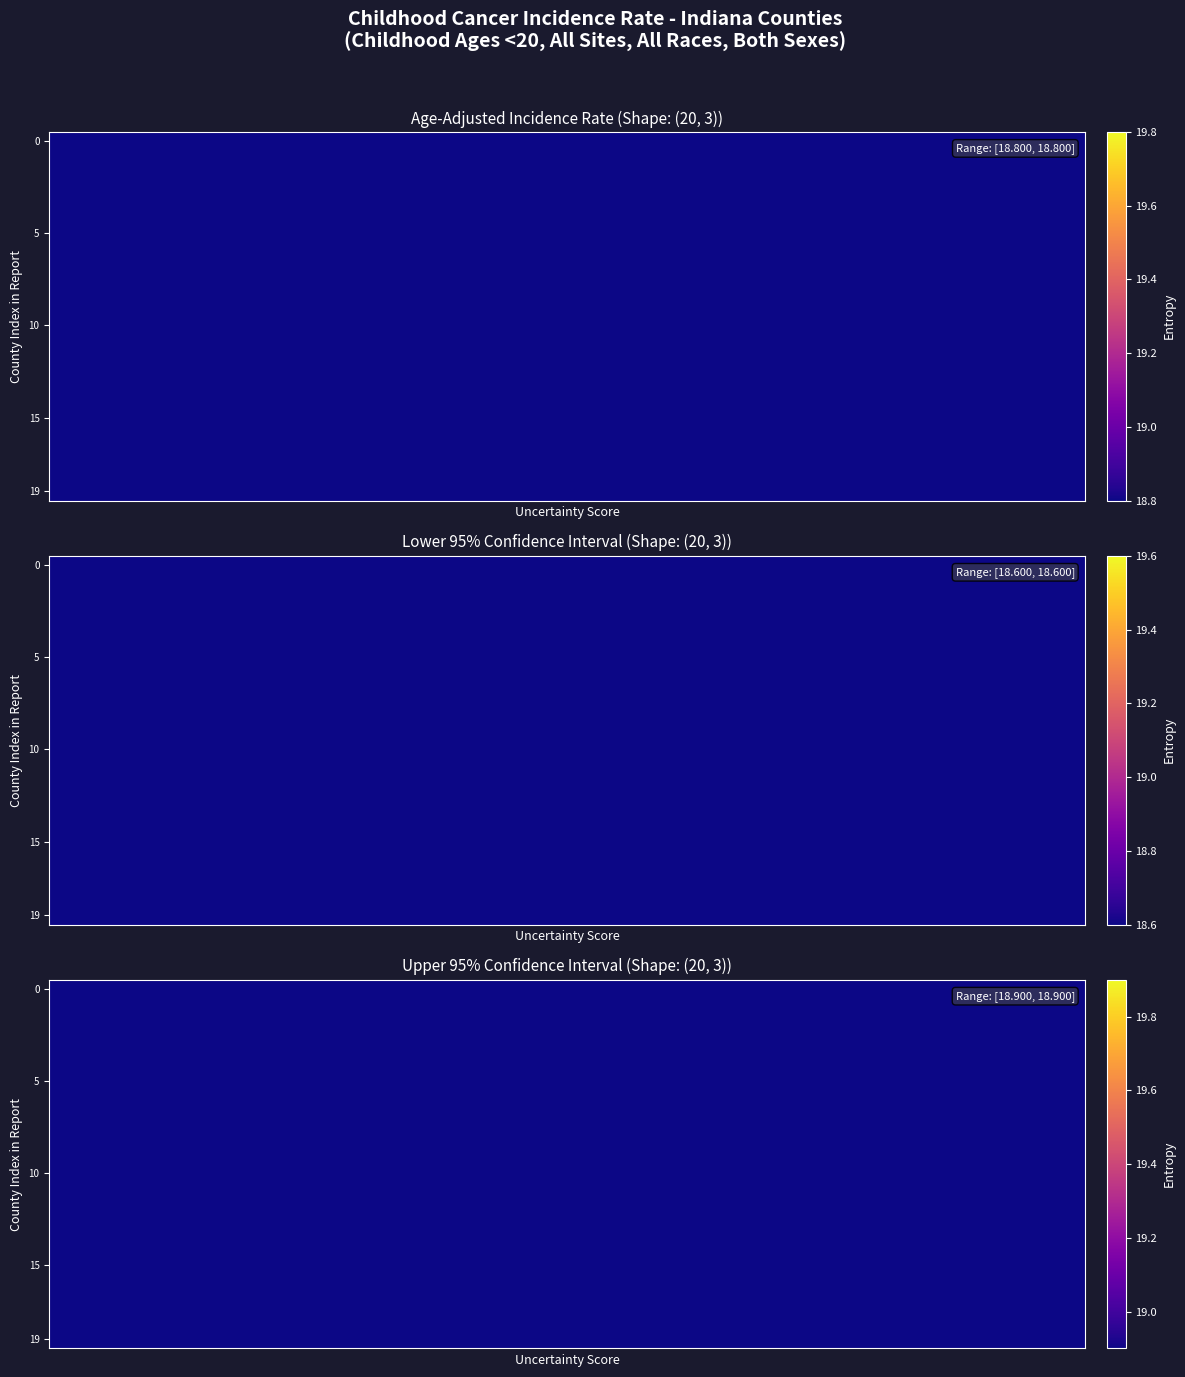

What value does the row_0 series have at 3?

18.9